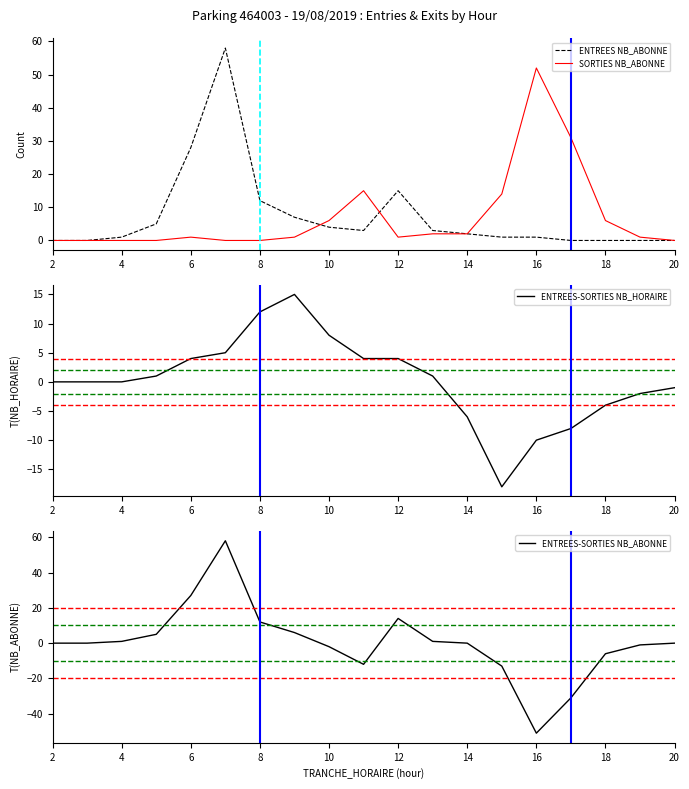

What is the maximum value for ENTREES NB_ABONNE?

58